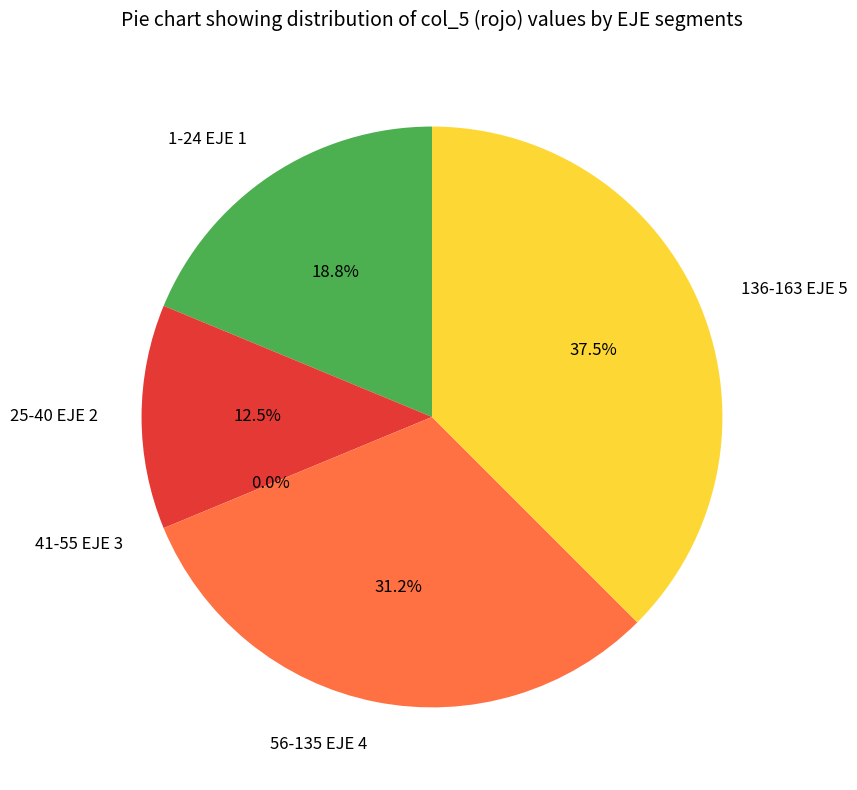

What is the change in value from 1-24 EJE 1 to 56-135 EJE 4?

+2